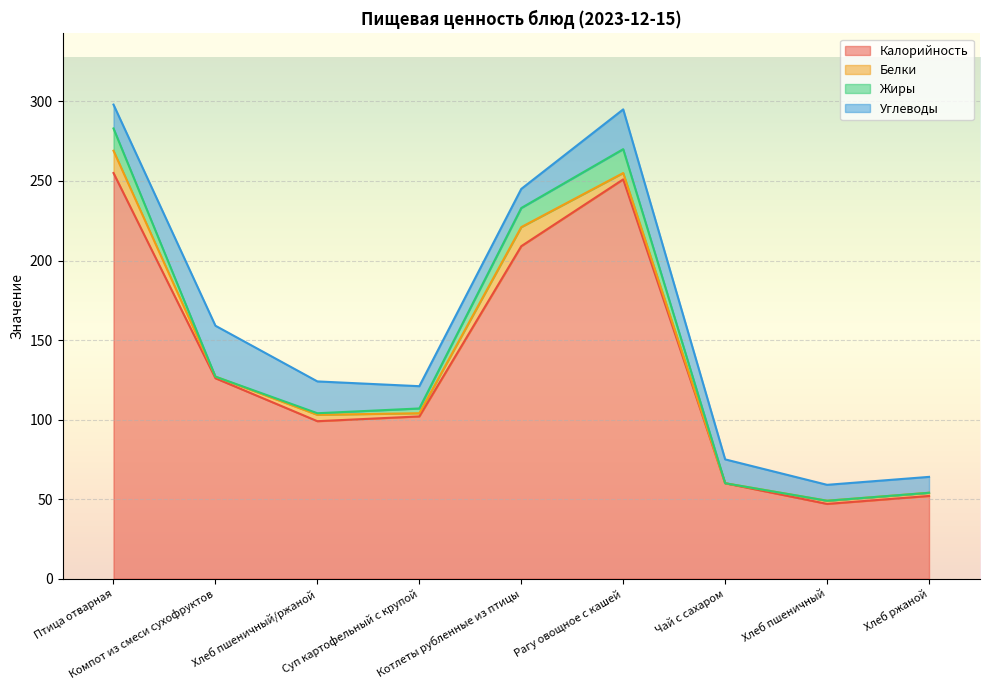

What is the sum of the Белки values at Хлеб ржаной and Рагу овощное с кашей?

6